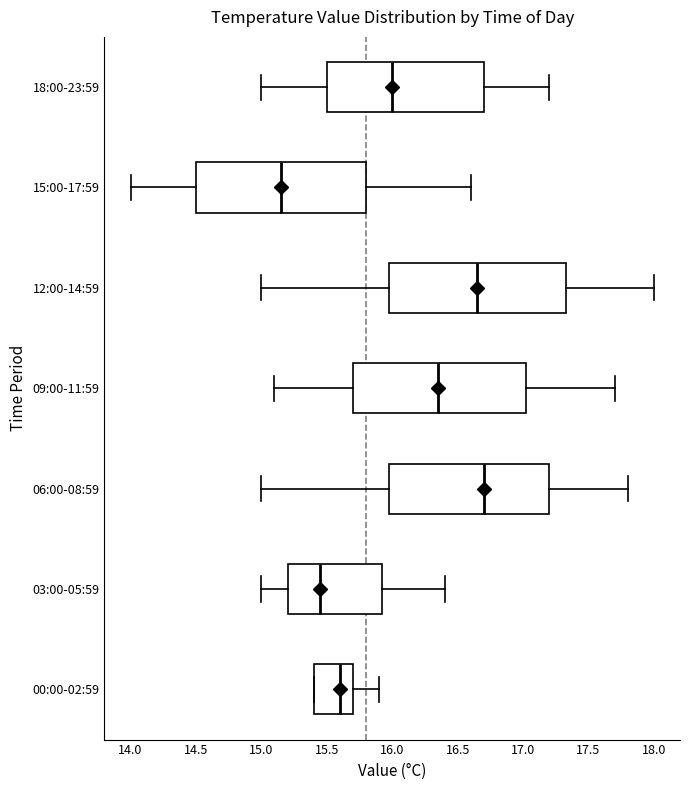

Where is the left edge of the box for 03:00-05:59 on the x-axis? The values are not printed on the chart, so give them approximately, as read against the axis.

15.20